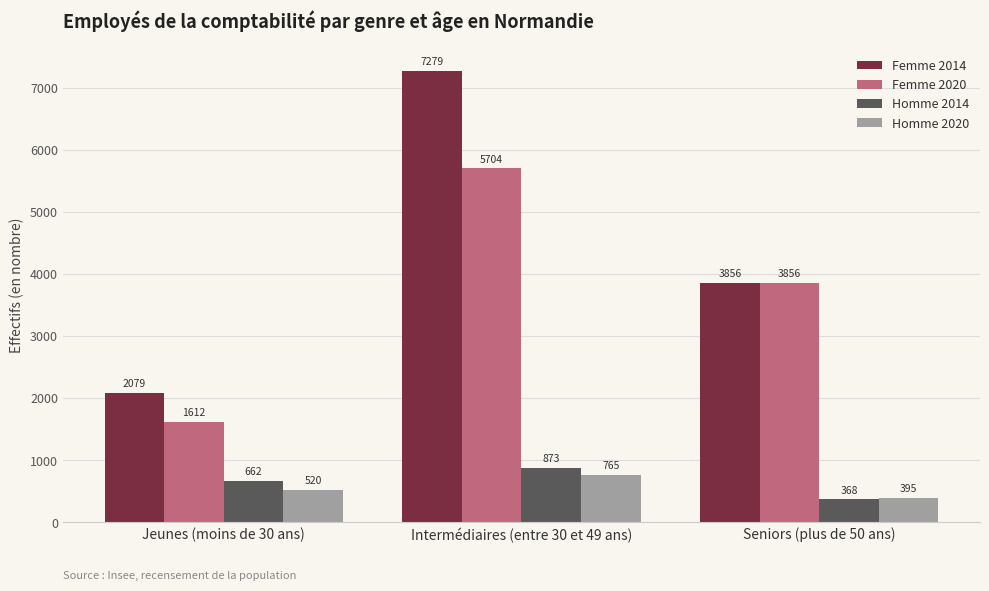

Which series has the widest spread of values?

Femme 2014